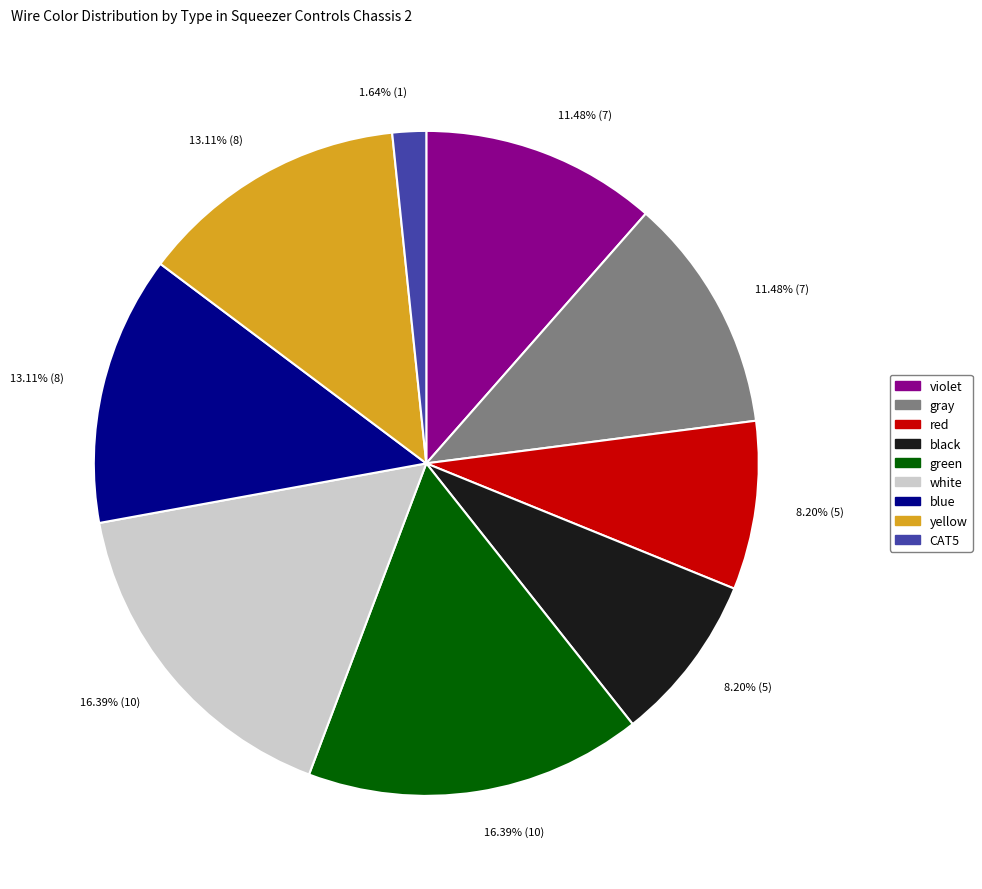

Is there a majority slice in this chart?

No